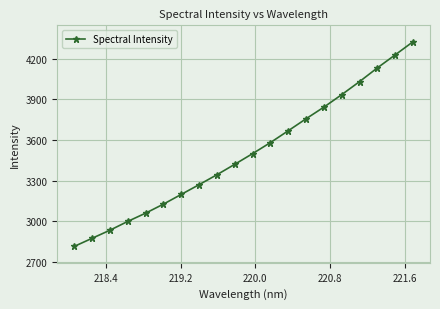

What is the difference between the maximum and minimum values?

1510.1